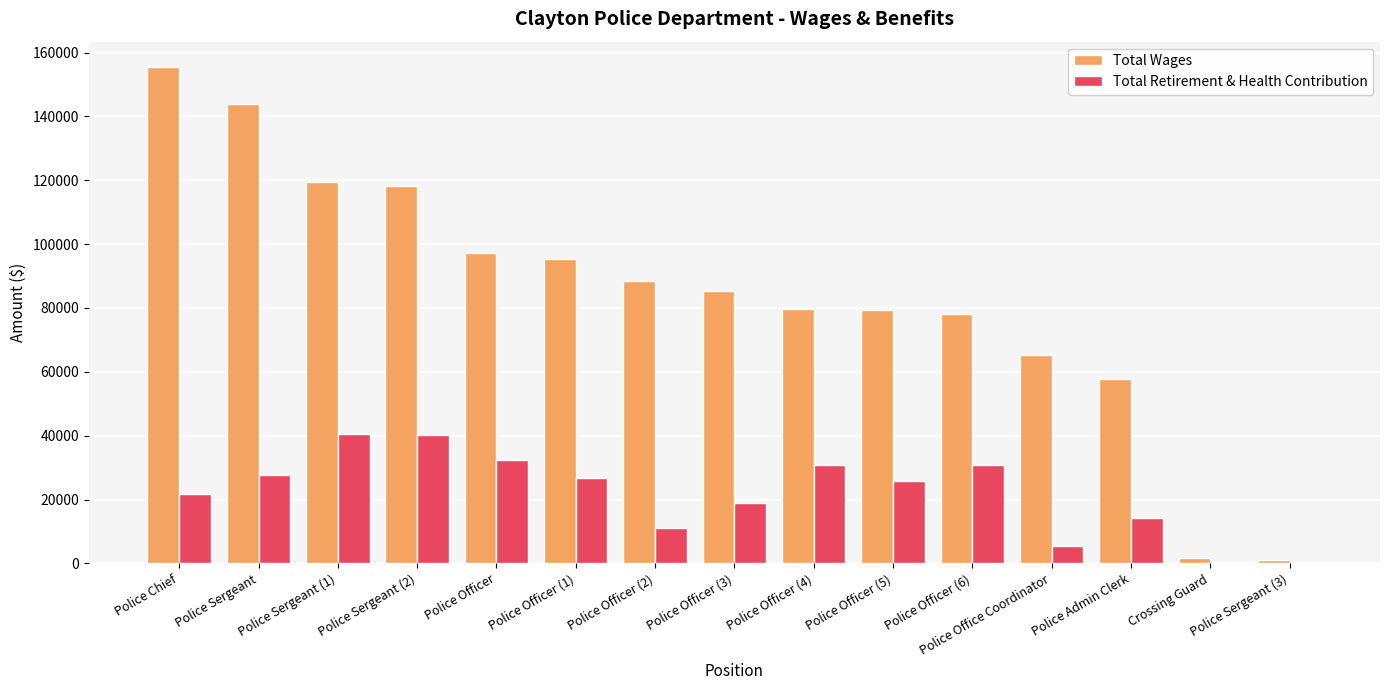

At which label does Total Wages reach its peak?

Police Chief